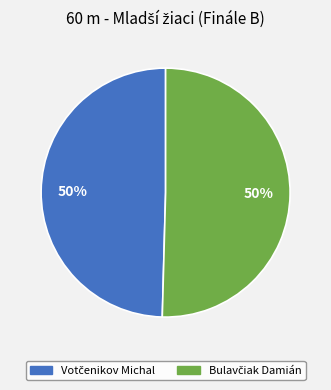

To the nearest percent, what is the average slice percentage?

50%